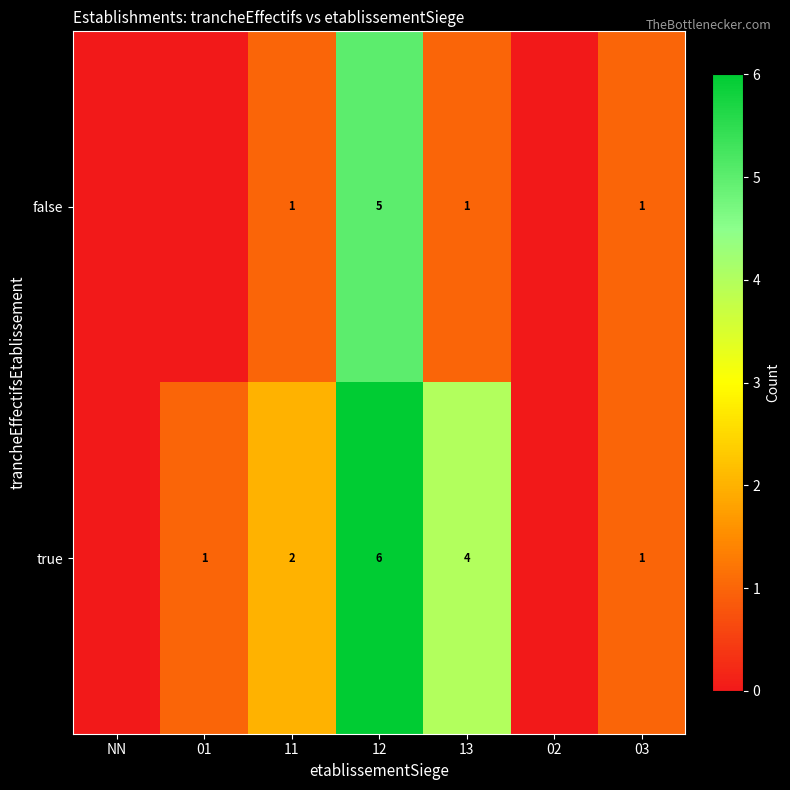

What is the total value across all series at 12?

11